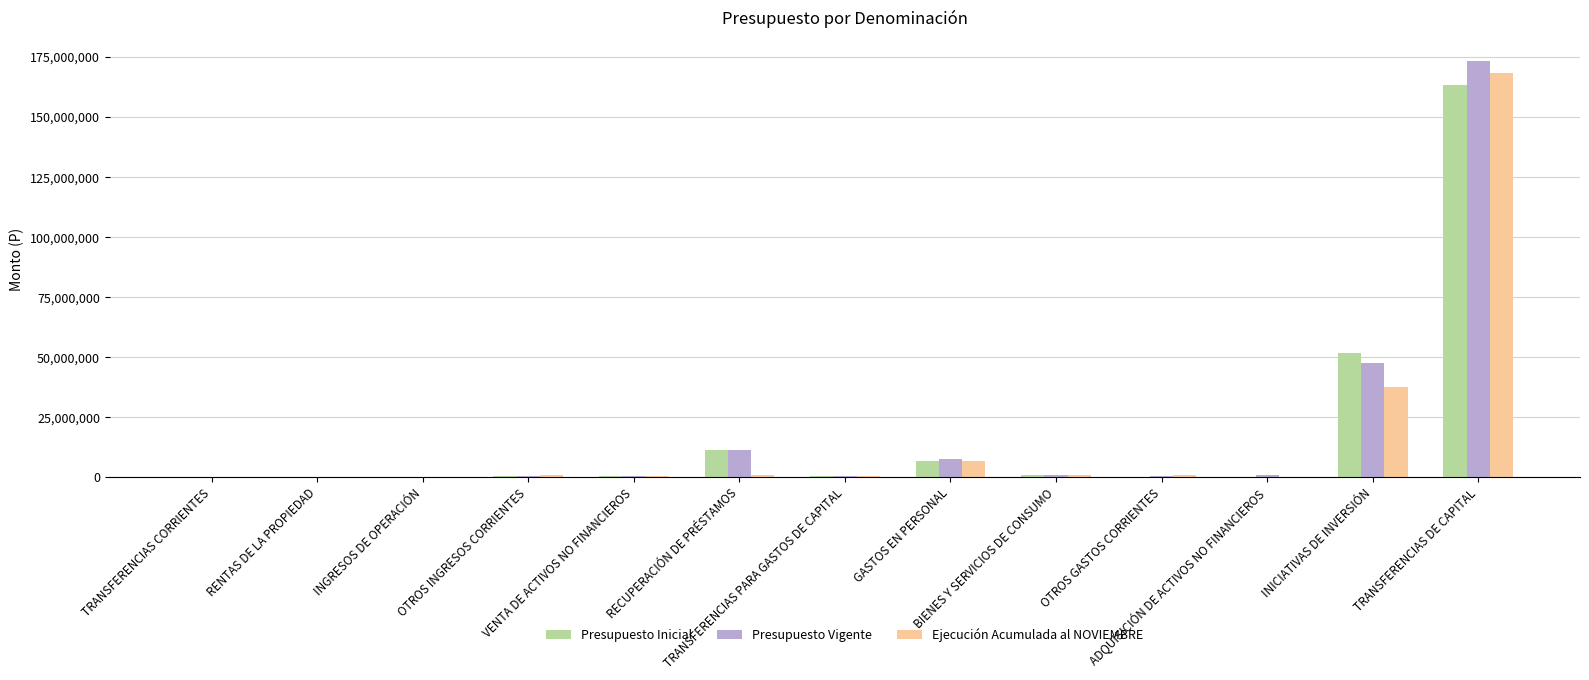

What is the sum of all Presupuesto Vigente values?

243486147